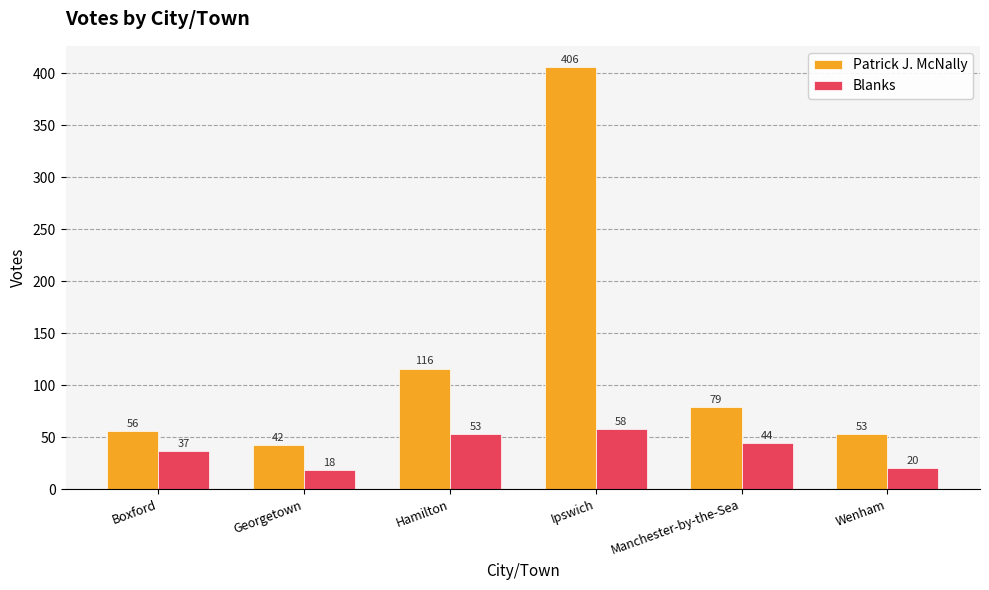

Between Boxford and Ipswich, which series saw the biggest shift?

Patrick J. McNally